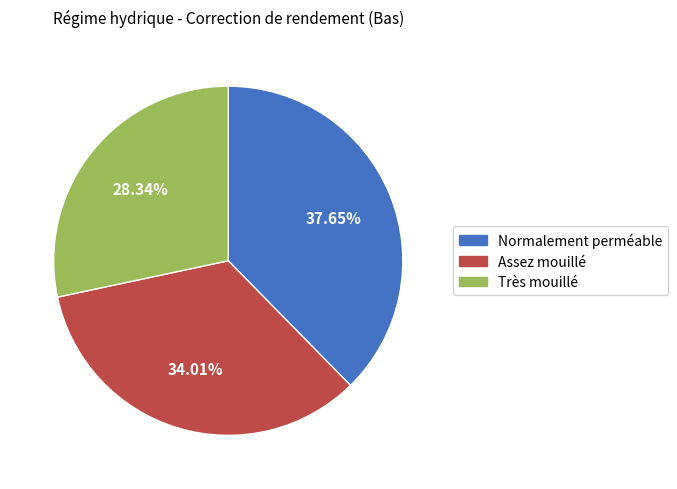

How many slices are in this pie chart?

3